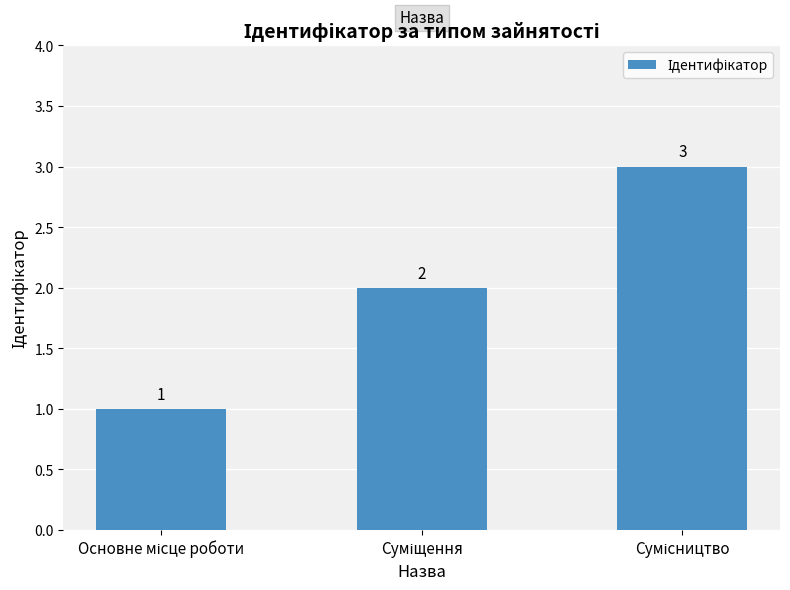

What is the sum of all values?

6